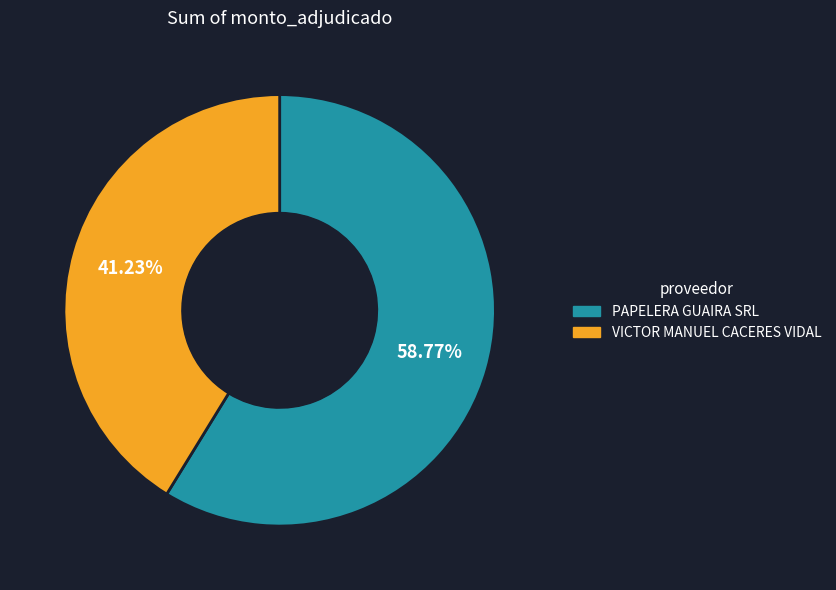

True or false: VICTOR MANUEL CACERES VIDAL accounts for 41% of the total.

True